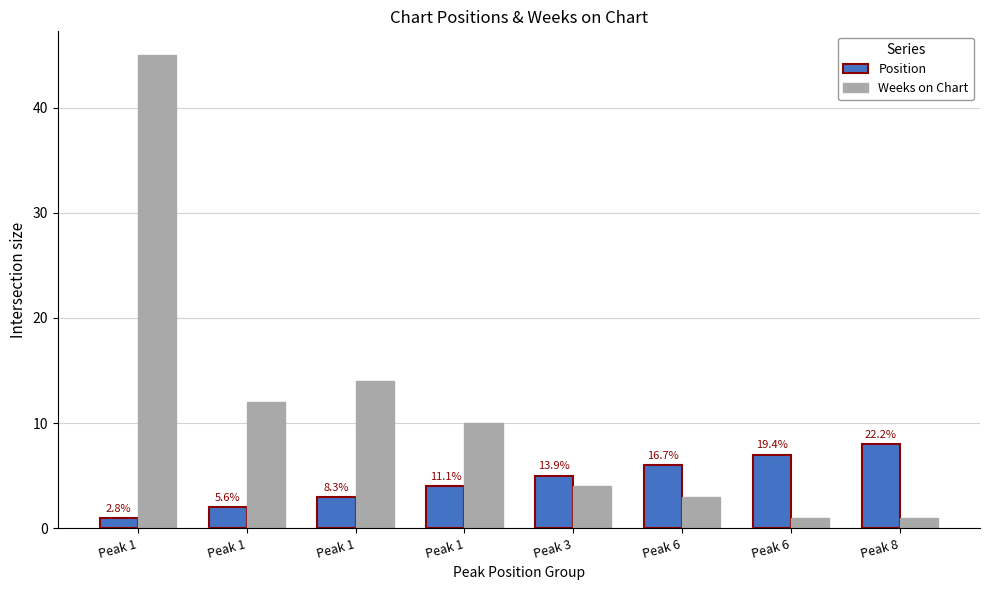

Does the chart contain stacked bars?

No